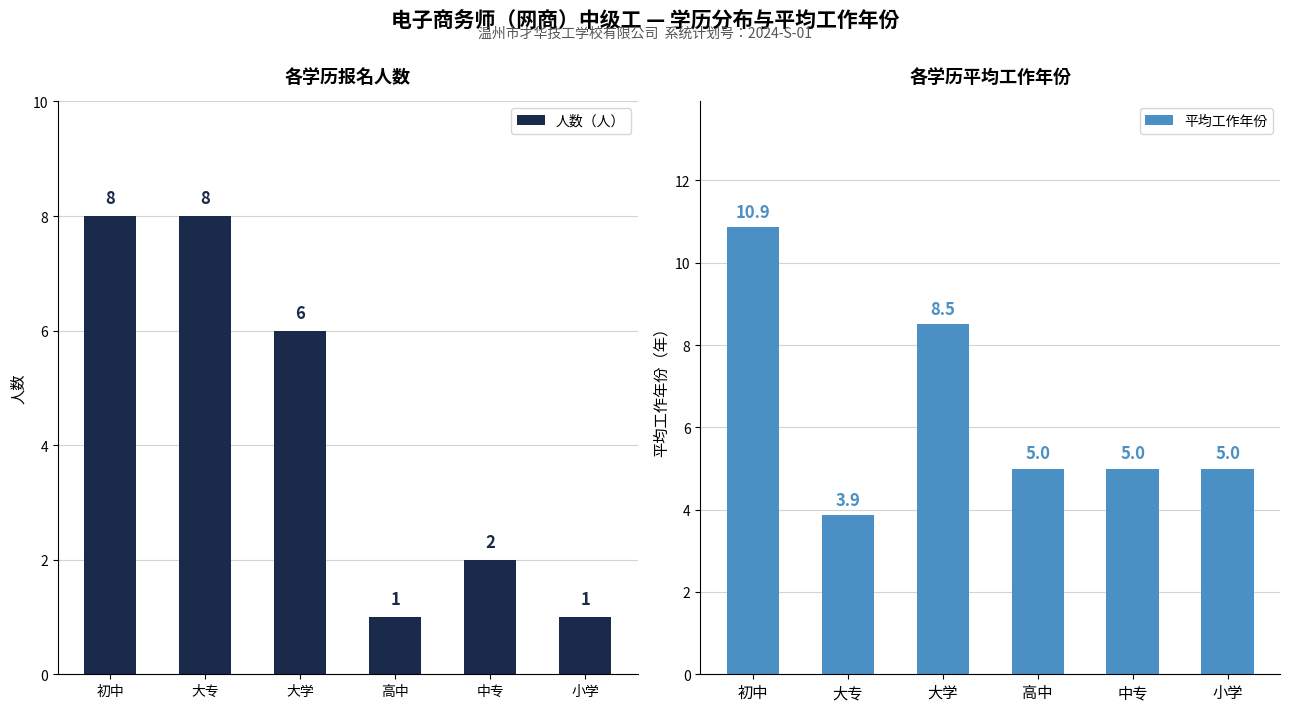

What is the maximum value shown in the chart?

10.9